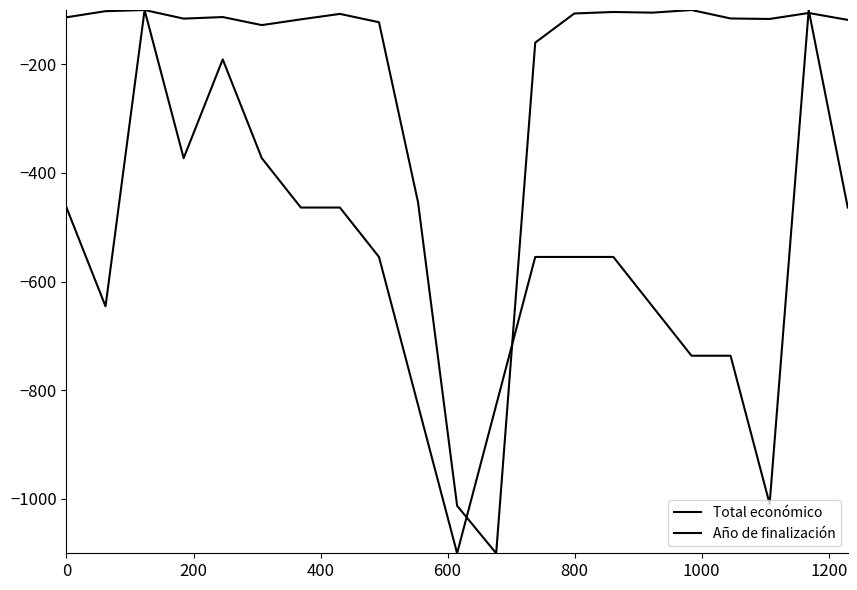

Which series has the widest spread of values?

Total económico